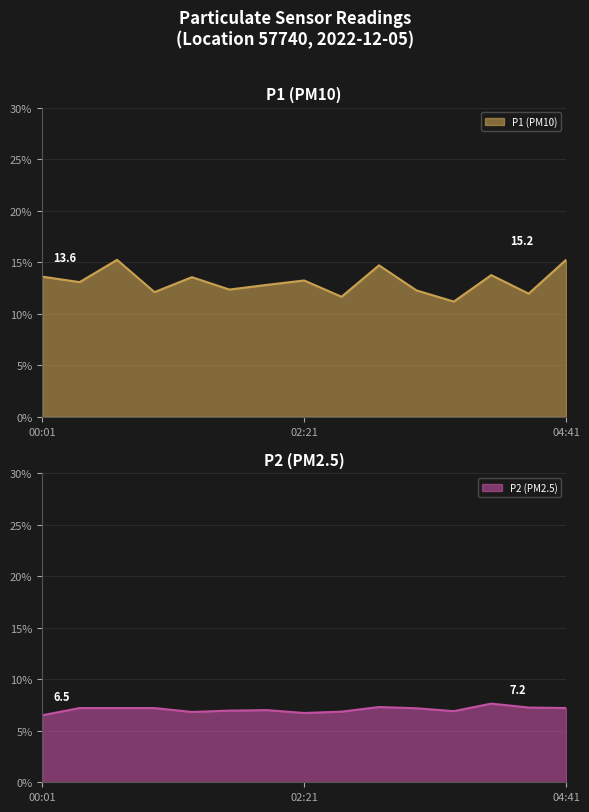

True or false: P1 (PM10) has a value of 8.5 at 00:01.

False